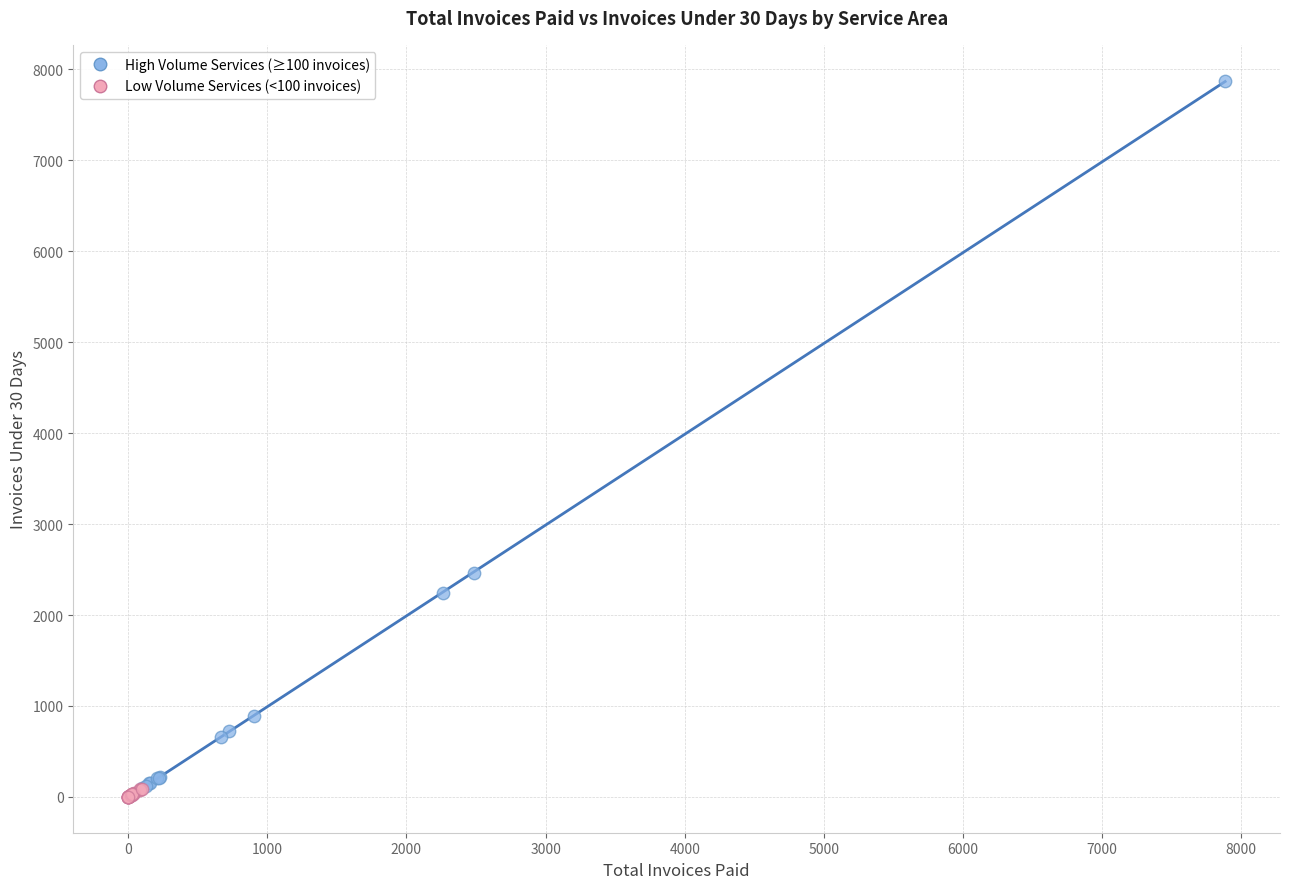

Which series has the widest spread of Y values?

High Volume Services (≥100 invoices)